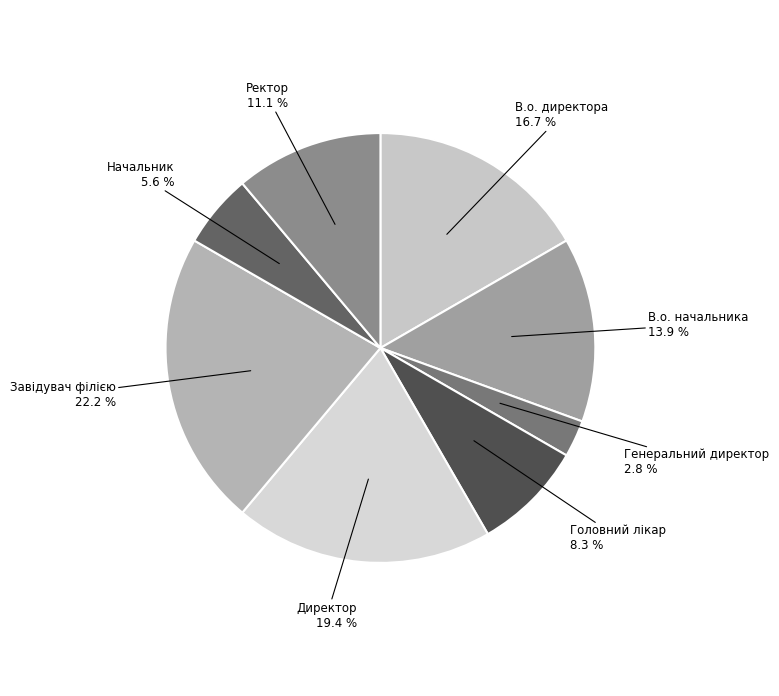

What portion of the pie excludes Головний лікар?

91.7%